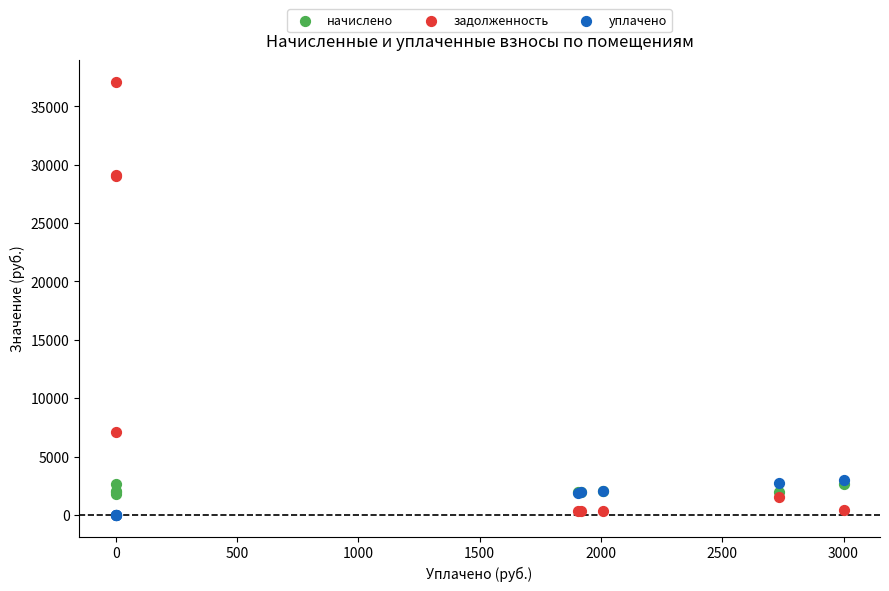

What are all the series names shown in the legend?

начислено, задолженность, уплачено